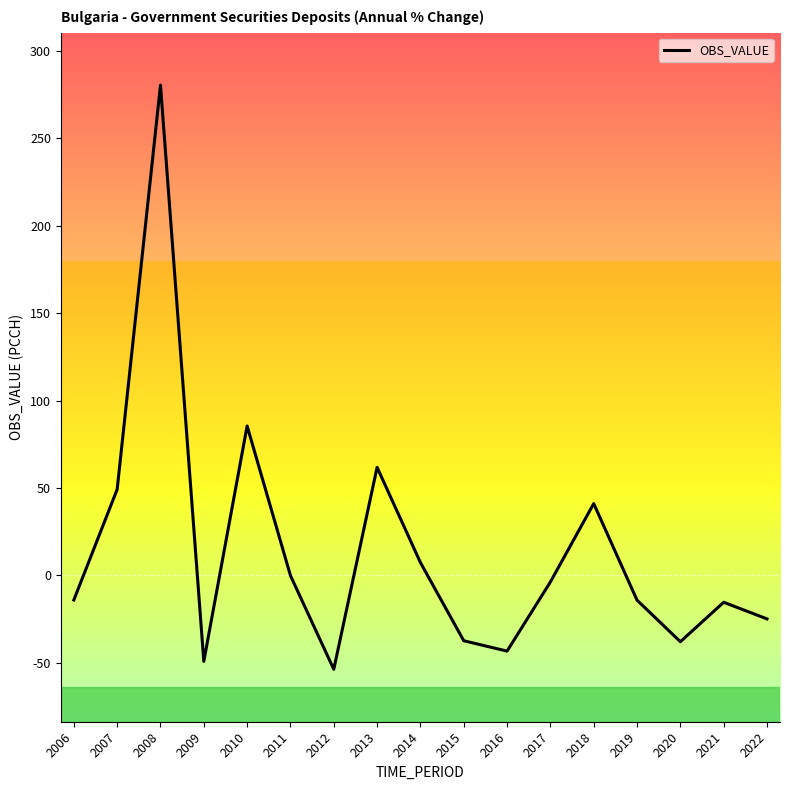

What value does the data have at 2021?

-15.4